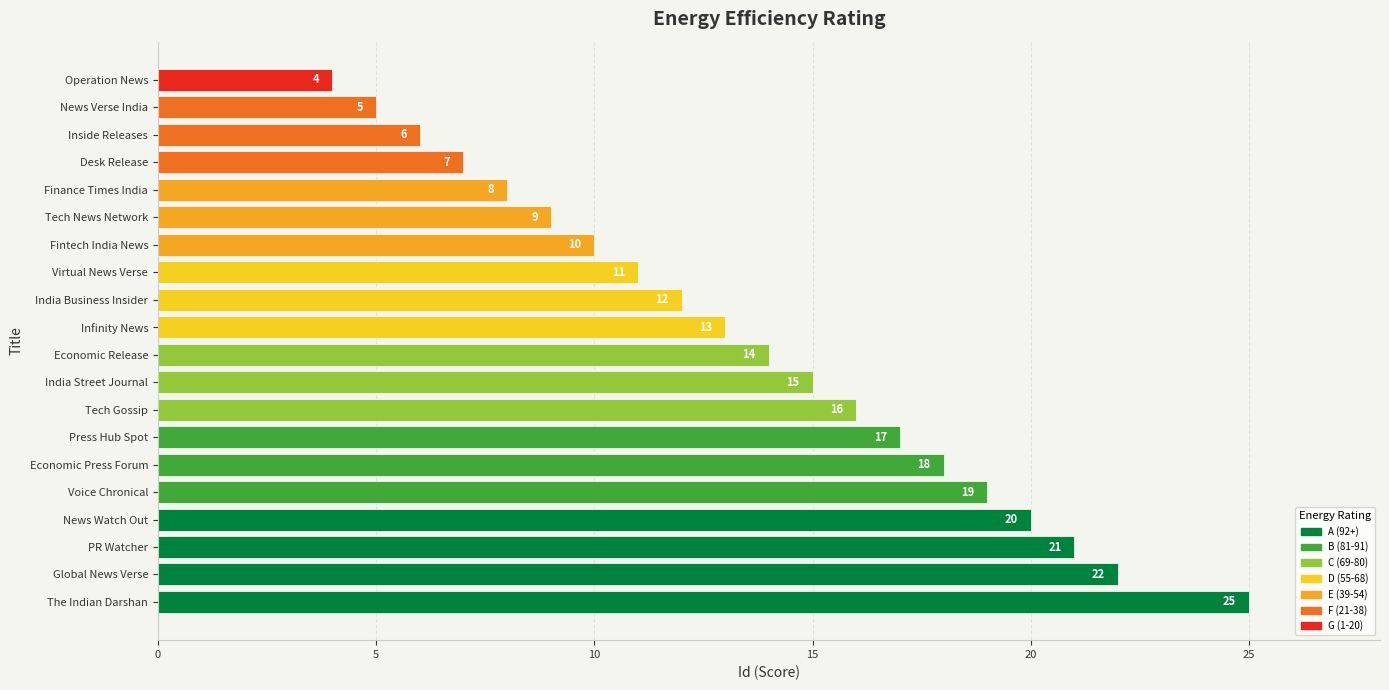

What value does the data have at Desk Release, to the nearest 10?

10